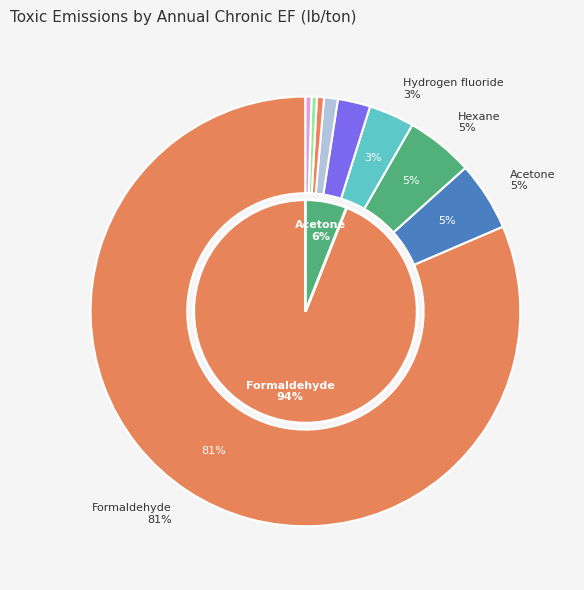

Is there any slice that represents more than half of the pie?

Yes